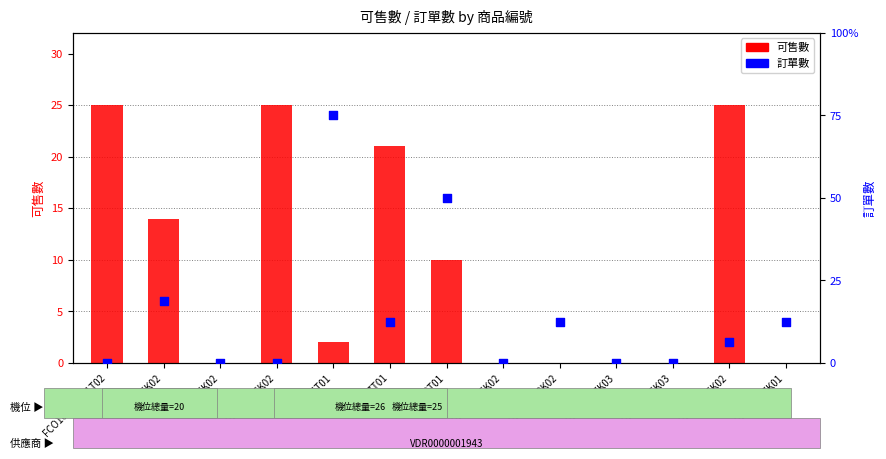

What are all the series names shown in the legend?

可售數, 訂單數